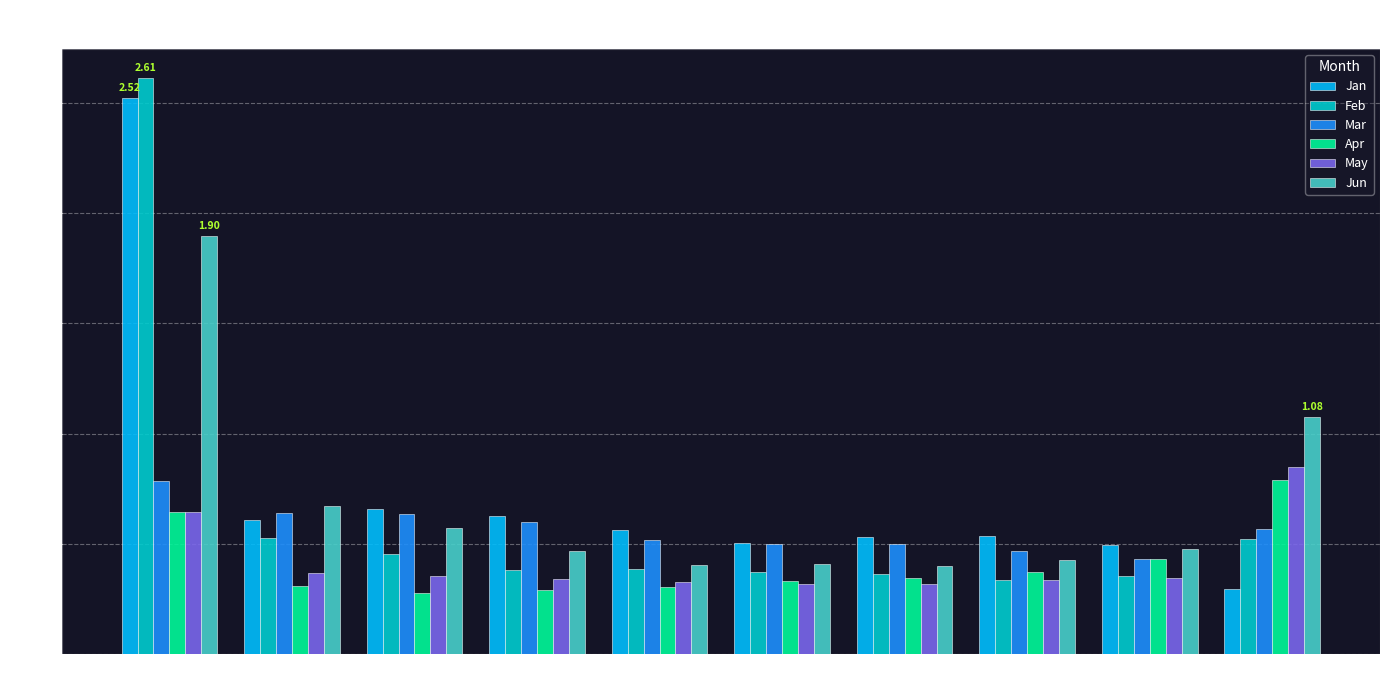

Which series has the largest range (max minus min)?

Feb